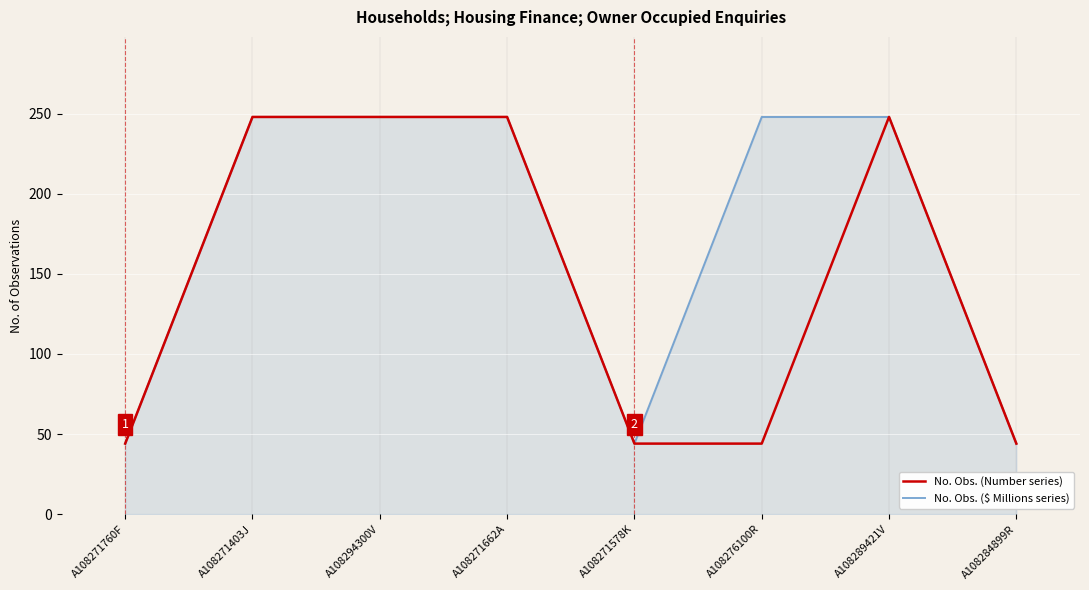

Reading right to left, list all the values displayed in this chart.

No. Obs. (Number series): 44	248	44	44	248	248	248	44
No. Obs. ($ Millions series): 44	248	248	44	248	248	248	44